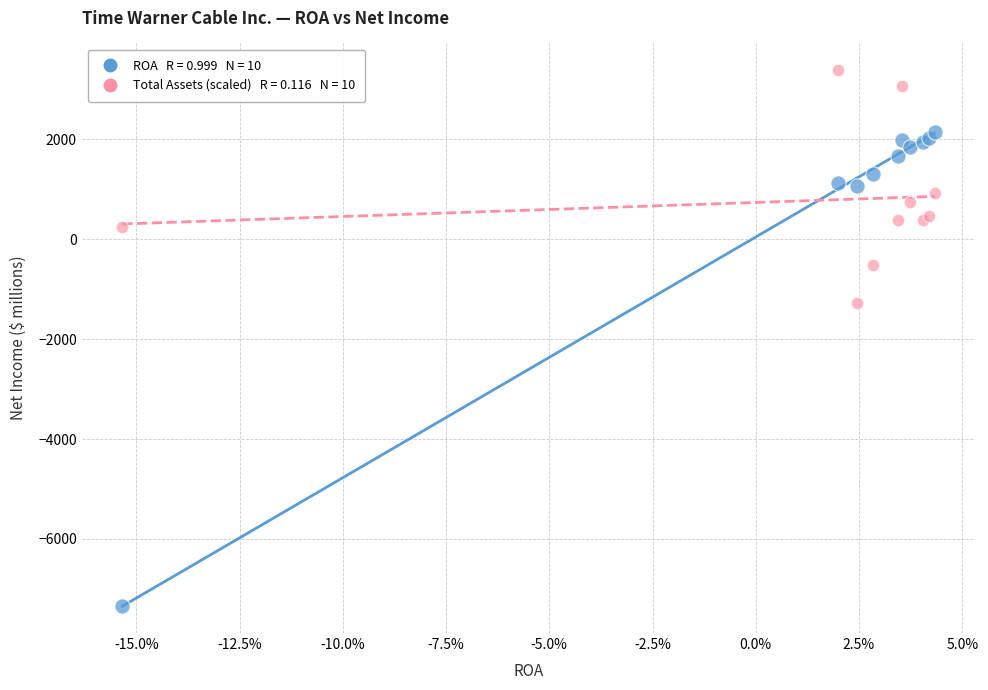

Across all series, what Y value is closest to -1981?

-1277.4